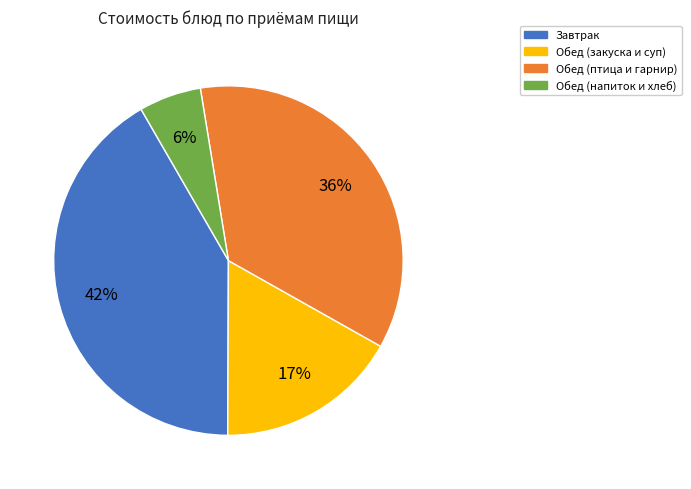

Do Обед (напиток и хлеб) and Обед (птица и гарнир) together represent more than half of the pie?

No